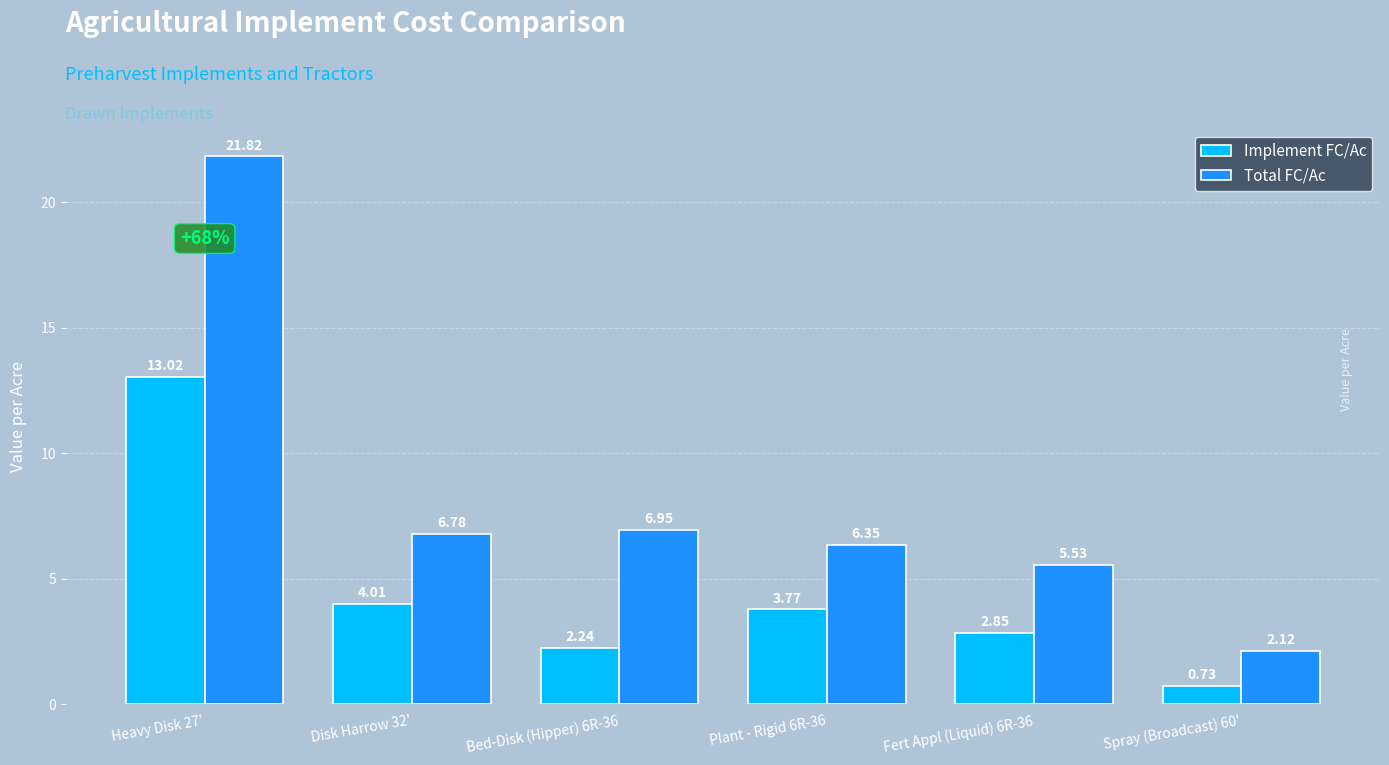

Count the number of categories in the chart.

6